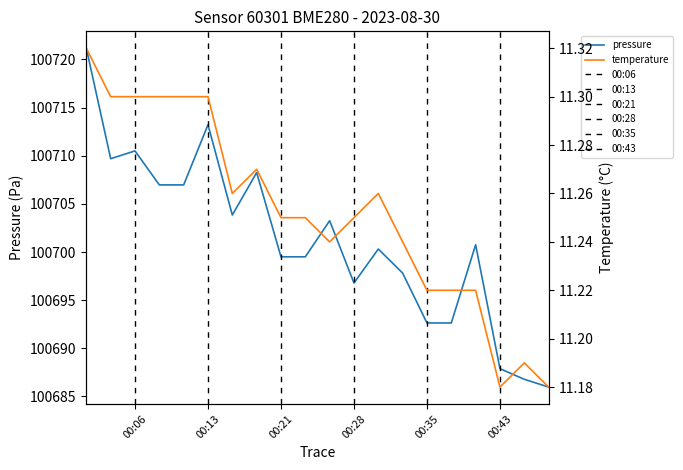

What is the average value of the pressure series?

100701.2